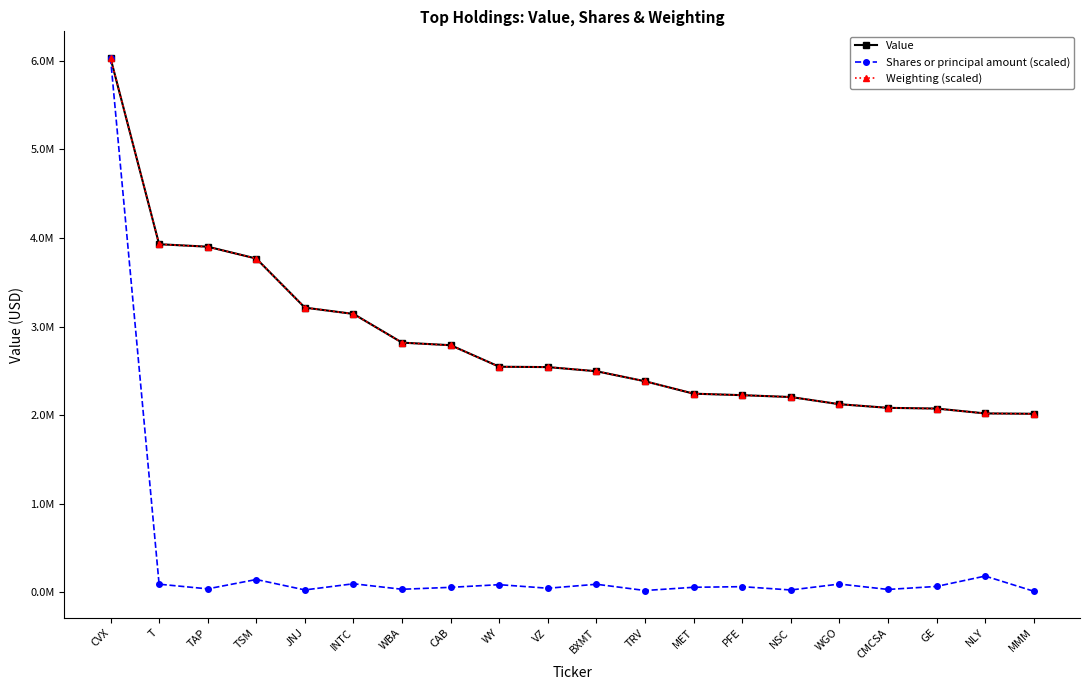

Does the chart have visible grid lines?

No